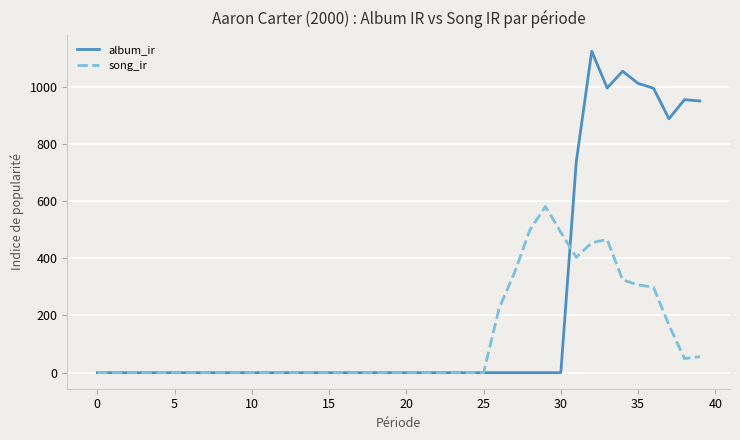

List the series in order of their peak value, lowest first.

song_ir, album_ir